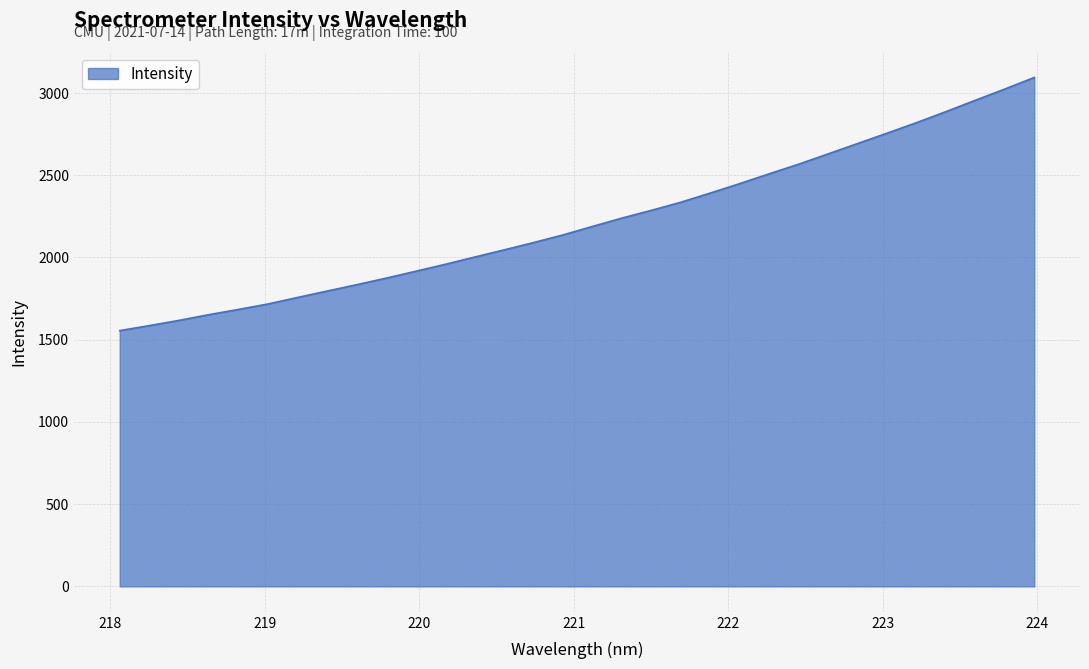

Does the chart display data point markers on the line(s)?

No